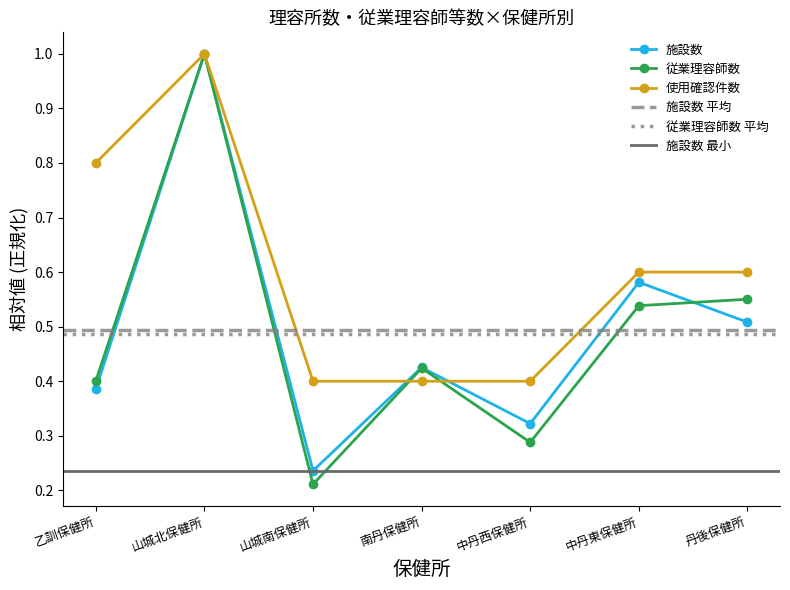

What is the average value of the 施設数 series?

0.5